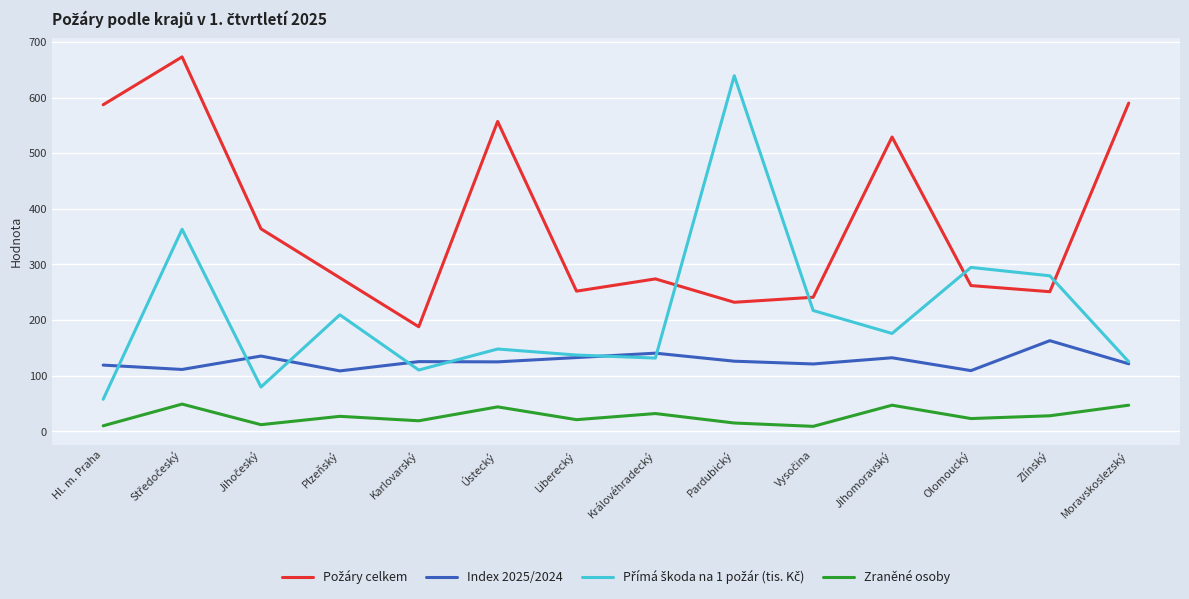

In Index 2025/2024, how many points are higher than both neighbors (excluding endpoints)?

5